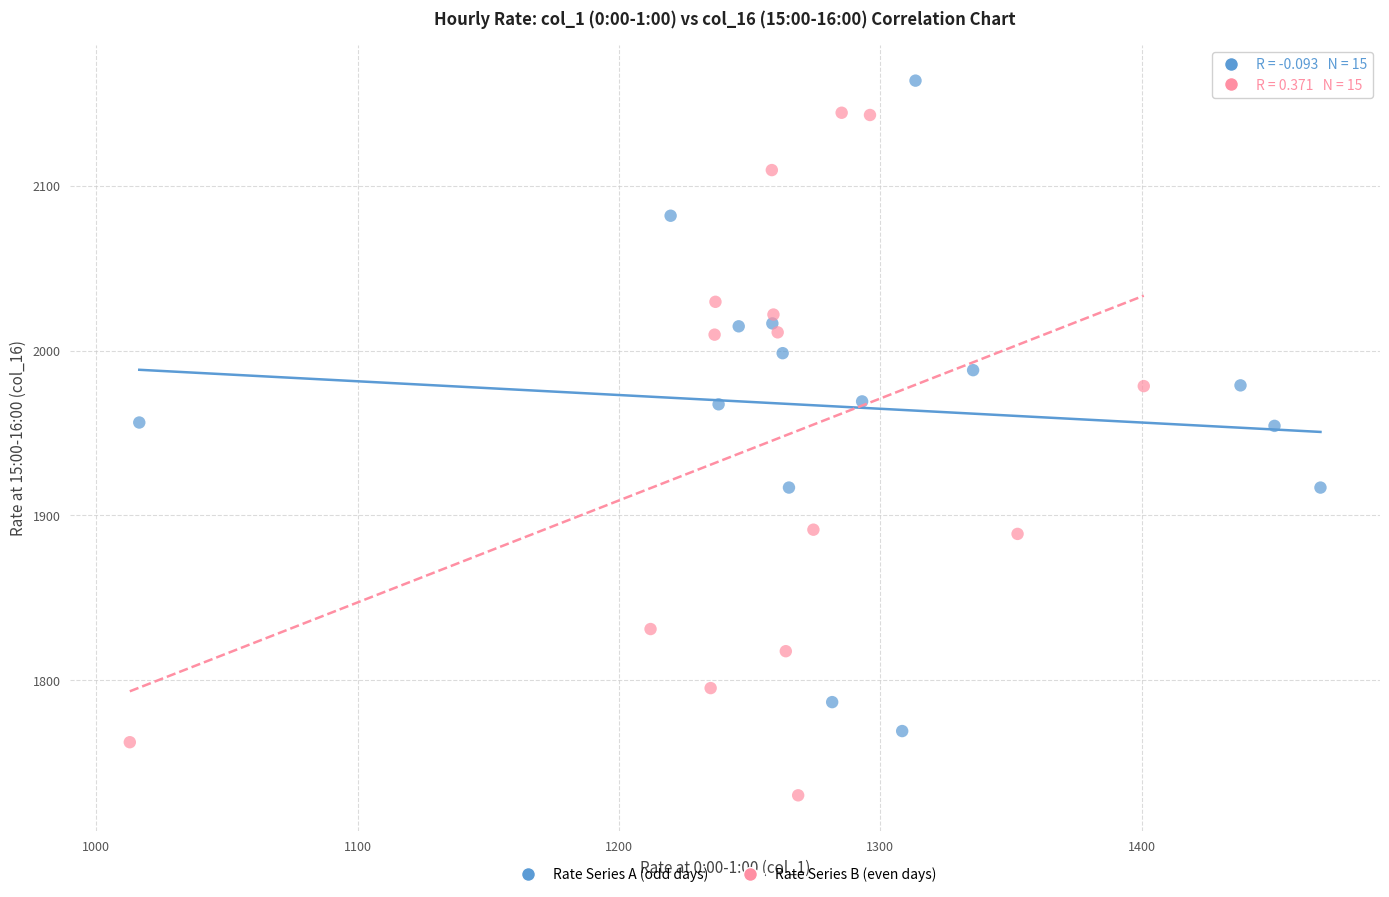

Which series reaches the maximum Y coordinate?

Rate Series A (odd days)